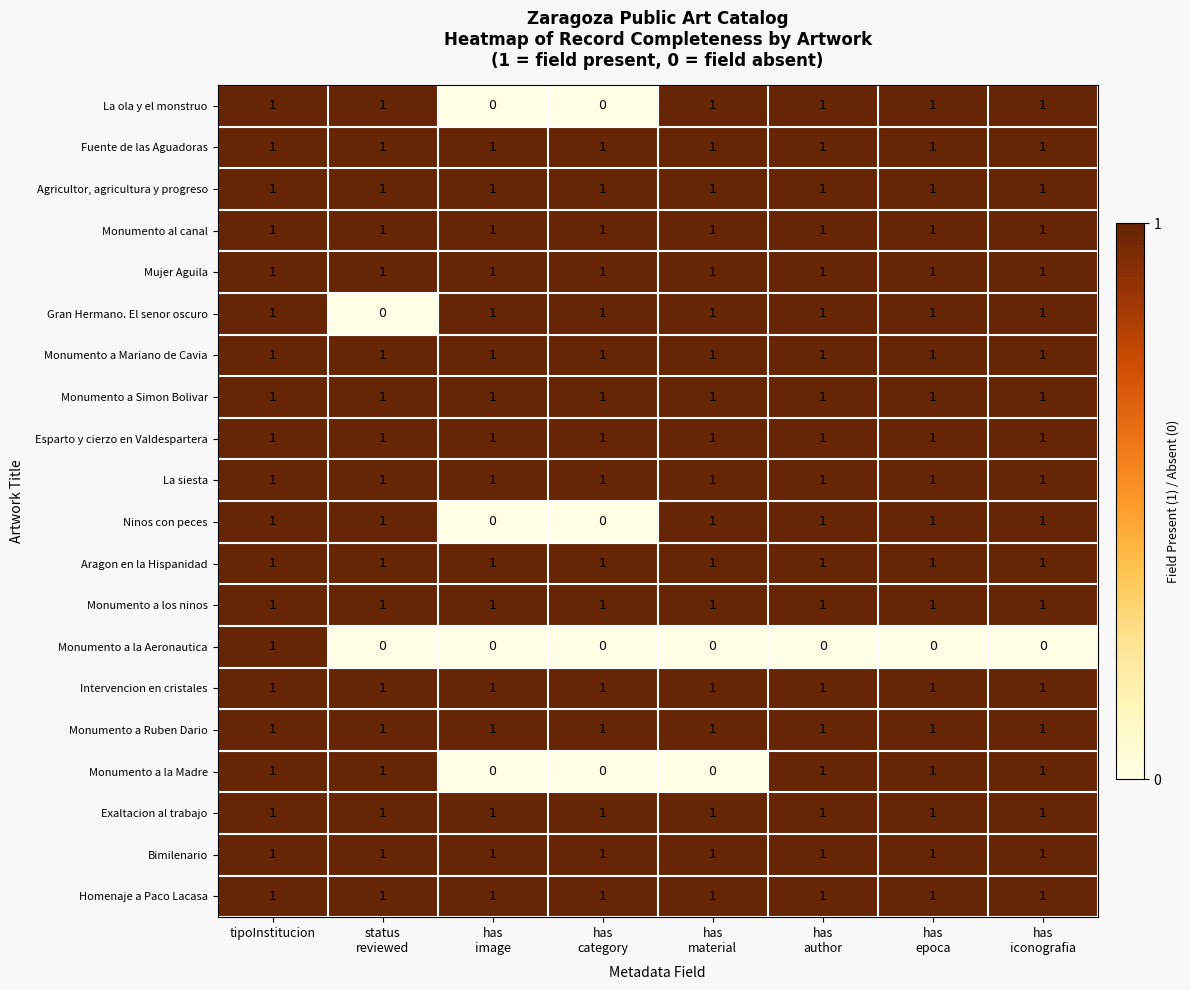

What is the sum of all Monumento a la Madre values?

5